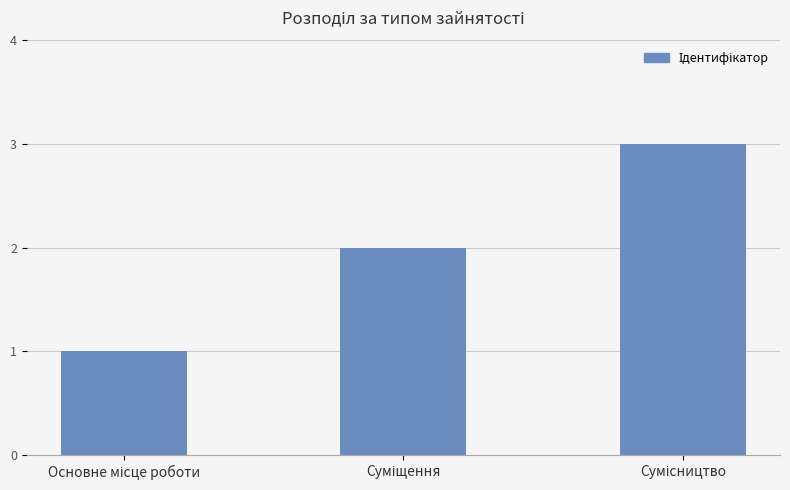

Count the number of categories in the chart.

3